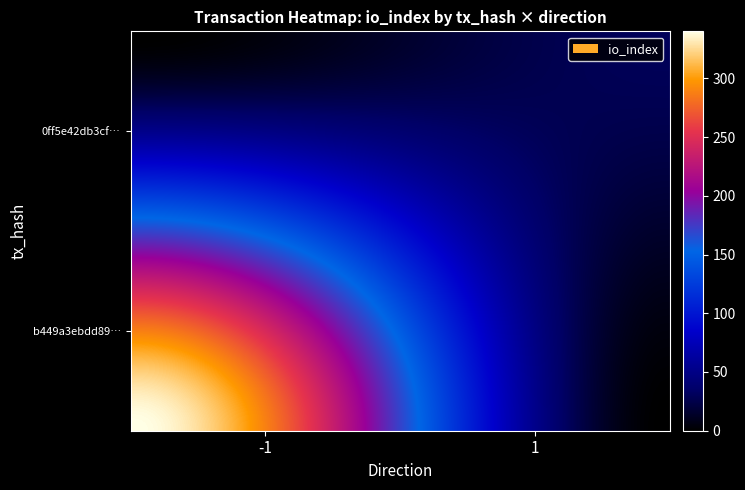

What is the maximum value shown in the chart?

340